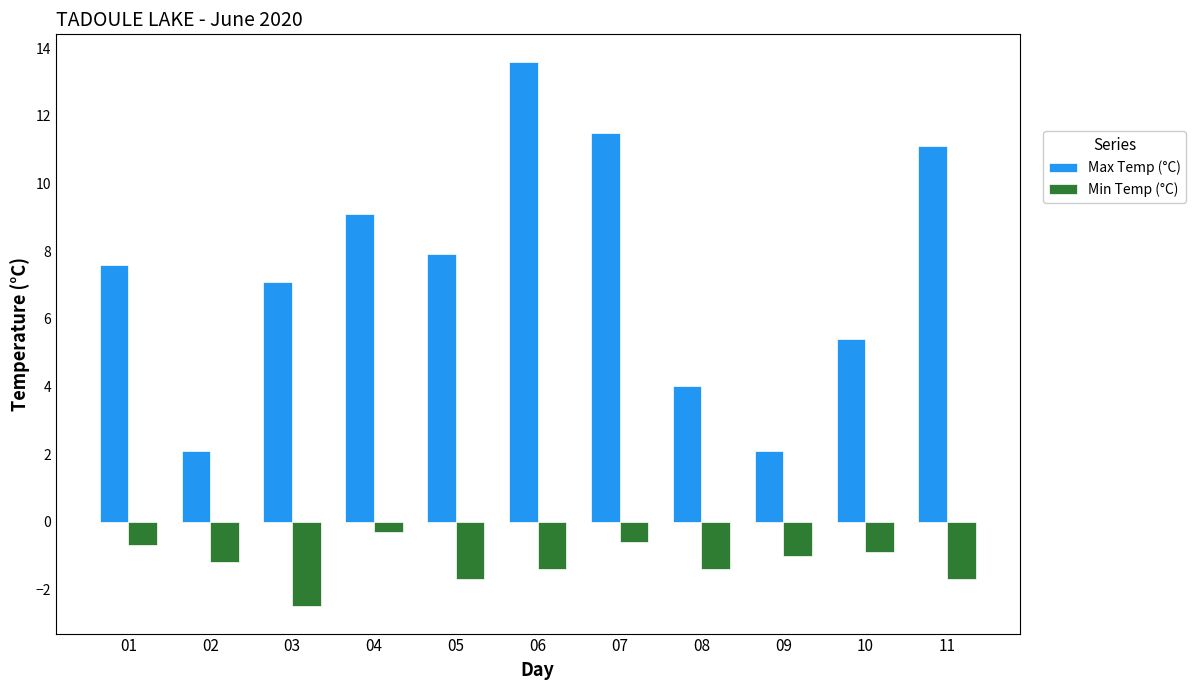

What is the difference between the second highest and minimum values in the Min Temp (°C) series?

1.9